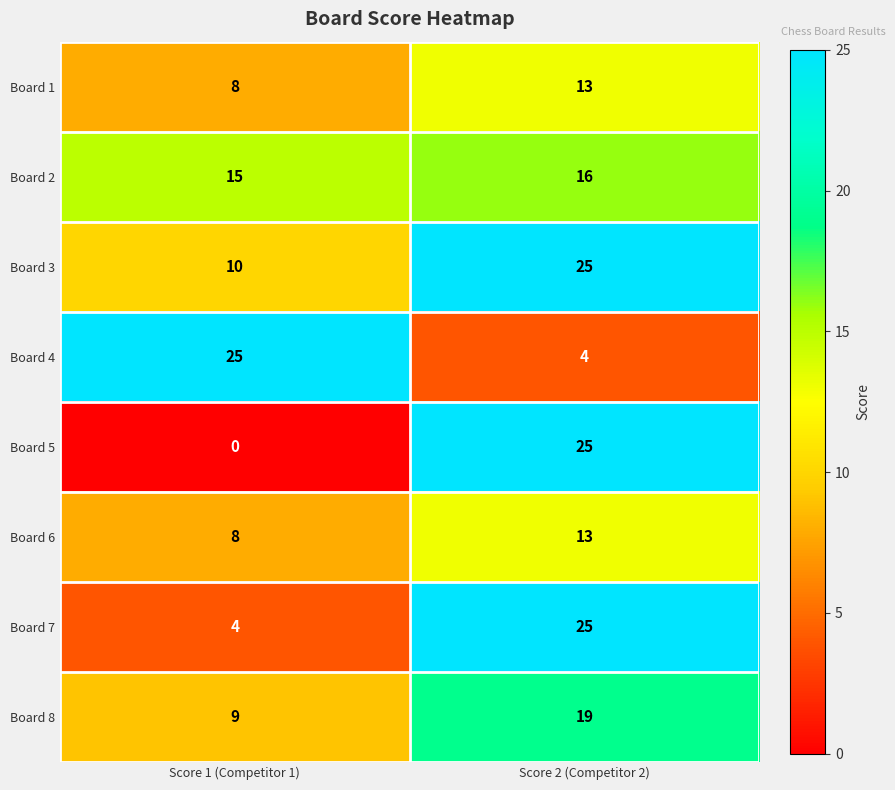

How many data points in Board 1 are less than 13?

1